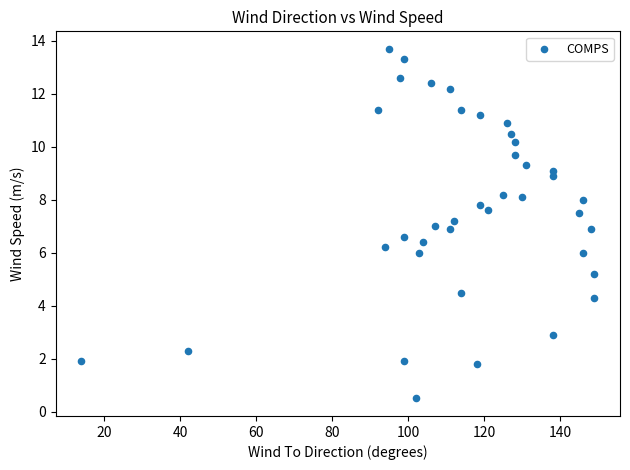

What is the range of Y values (max minus min)?

13.2